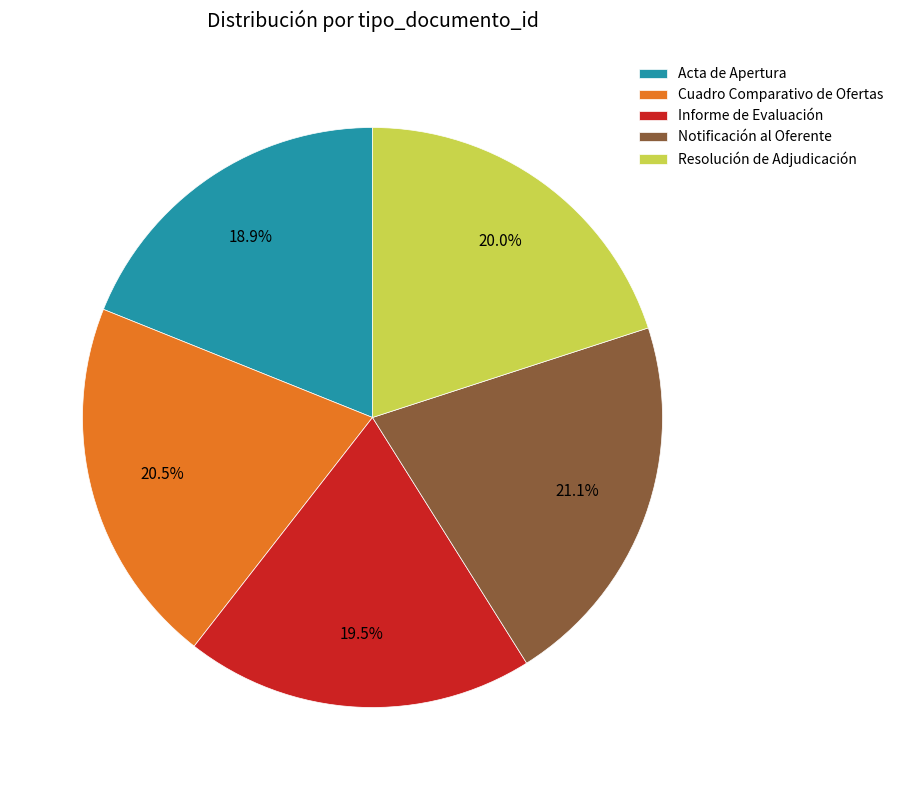

Is Notificación al Oferente the majority of the pie?

No